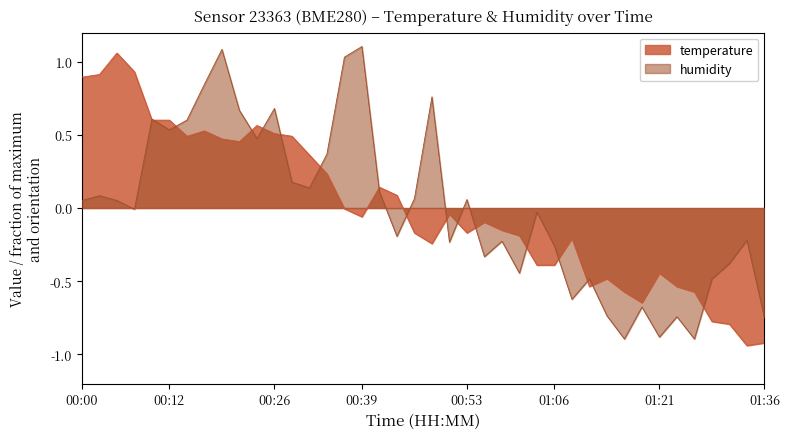

What value does the temperature series have at 00:26?

0.5